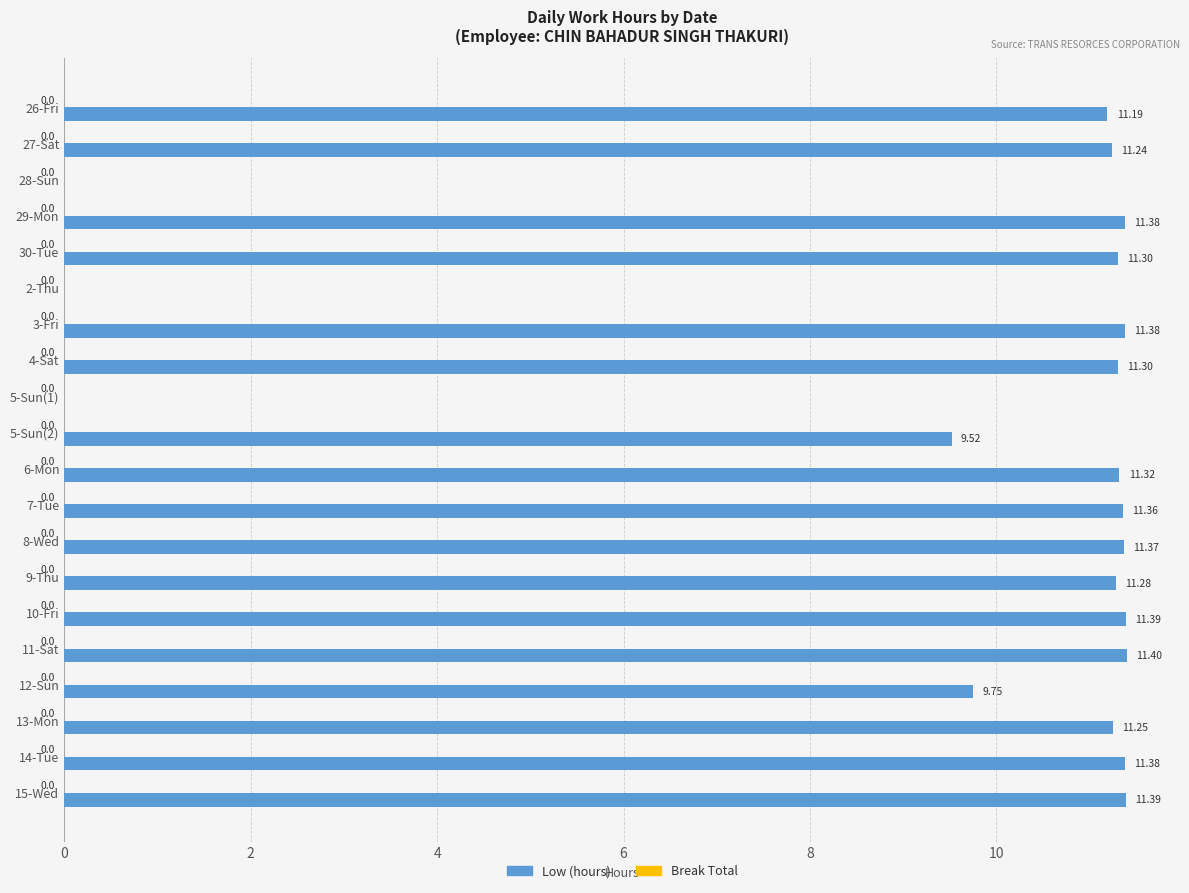

What is the sum of the values at 15-Wed and 2-Thu?

11.4